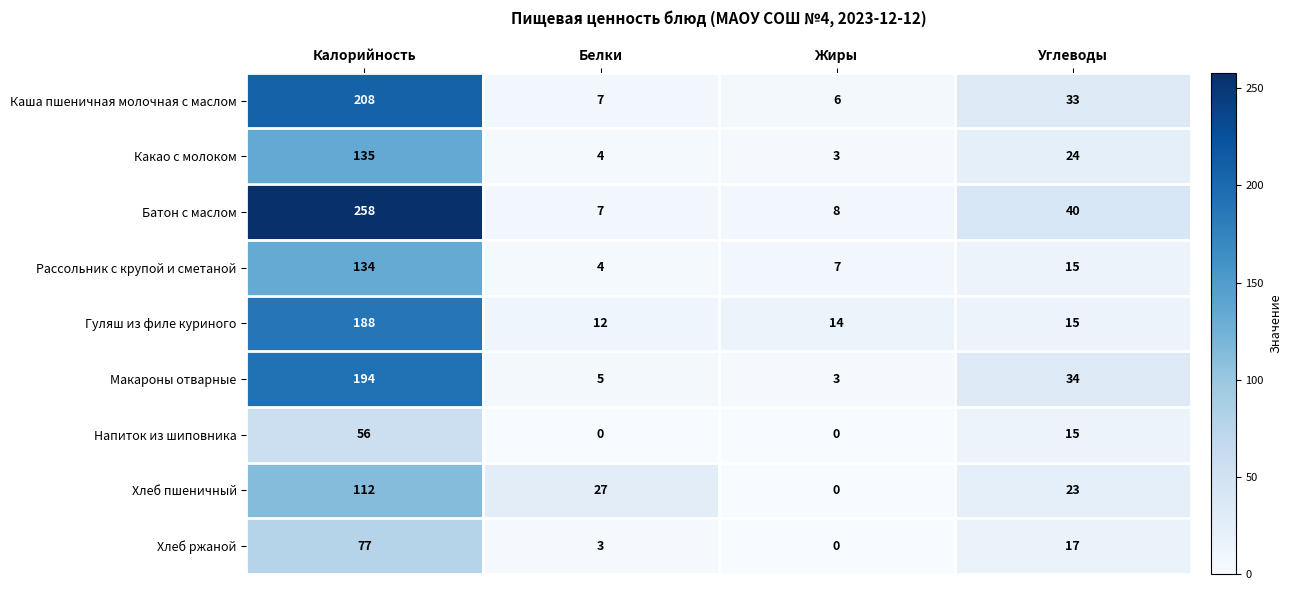

At which category is the sum across all series the highest?

Калорийность